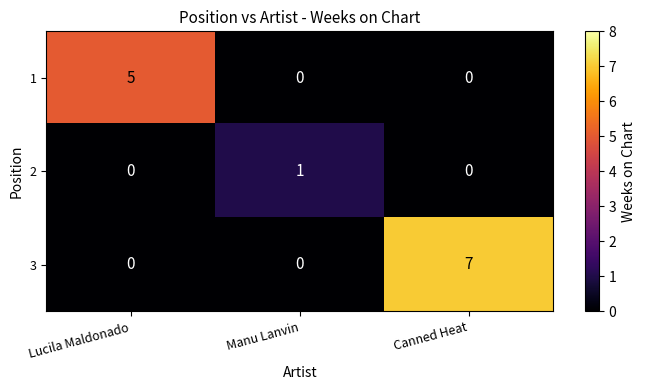

Reading left to right, what are all the values shown in this chart?

1: 5	0	0
2: 0	1	0
3: 0	0	7